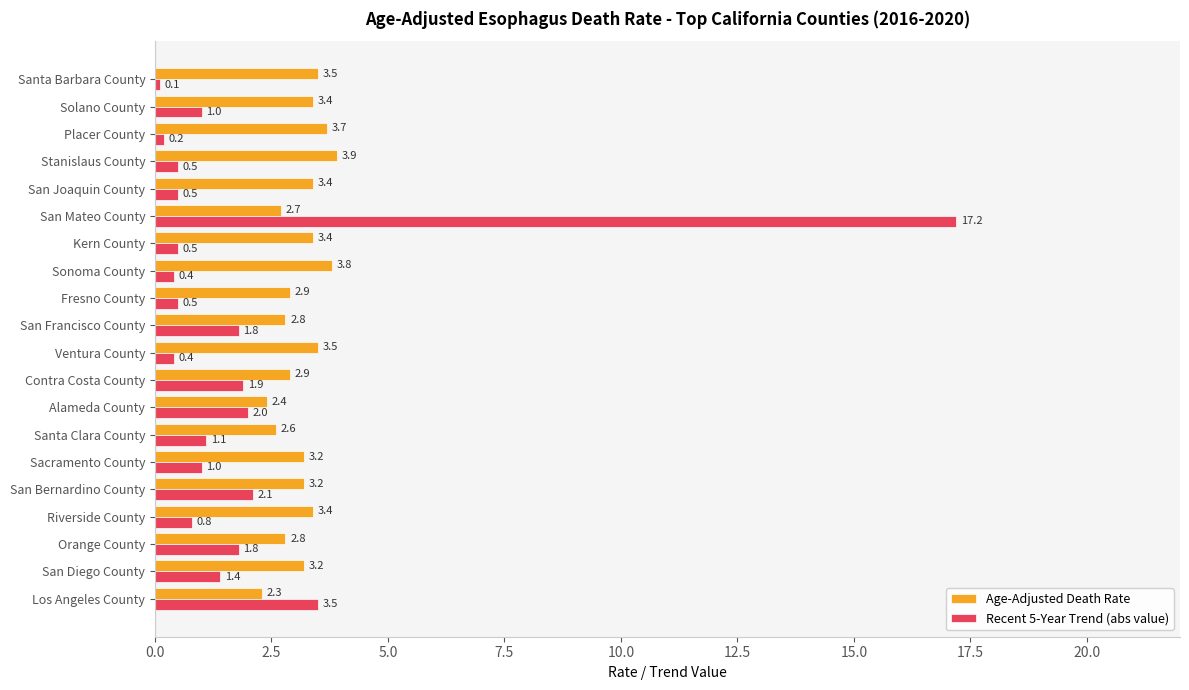

Rank the series by their average value, from lowest to highest.

Recent 5-Year Trend (abs value), Age-Adjusted Death Rate